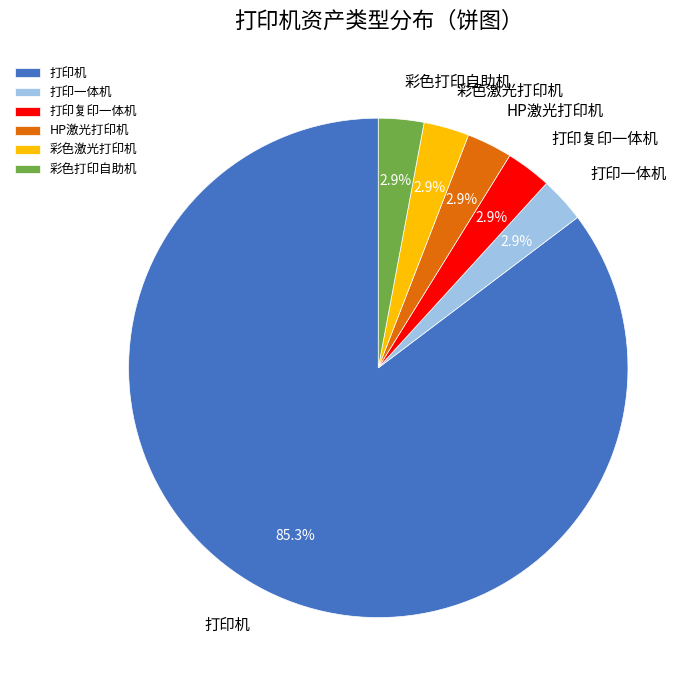

Count the number of slices in the pie.

6